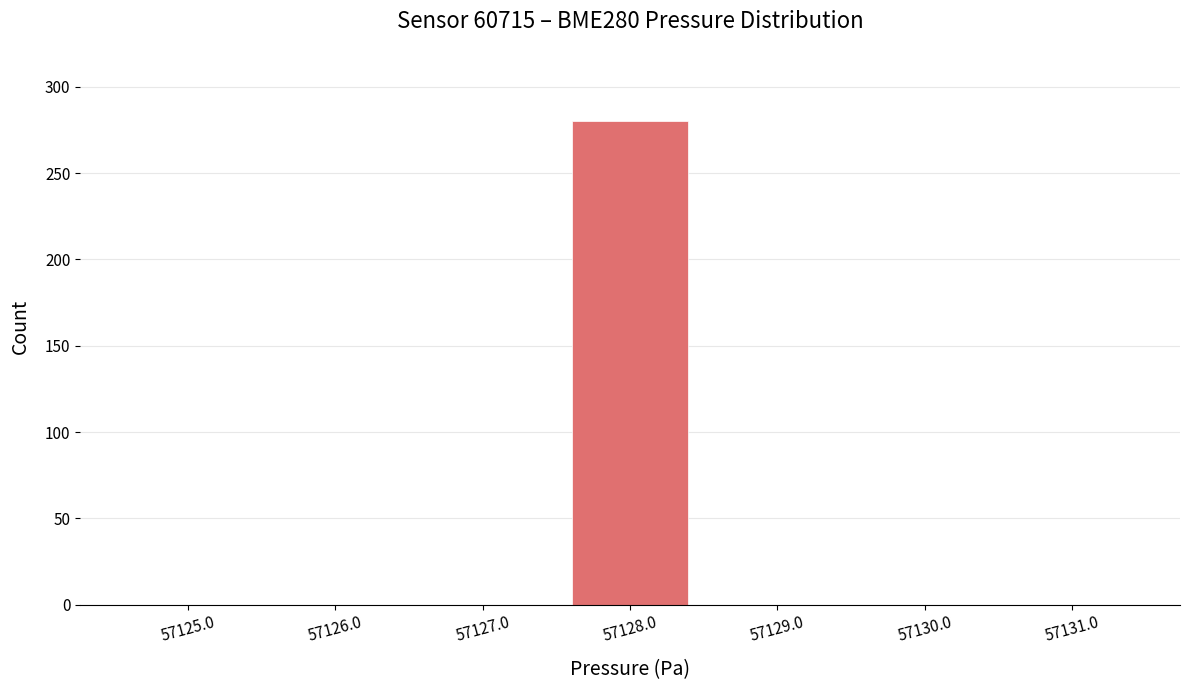

Reading left to right, transcribe all the data shown in this chart.

57125.0=0	57126.0=0	57127.0=0	57128.0=280	57129.0=0	57130.0=0	57131.0=0